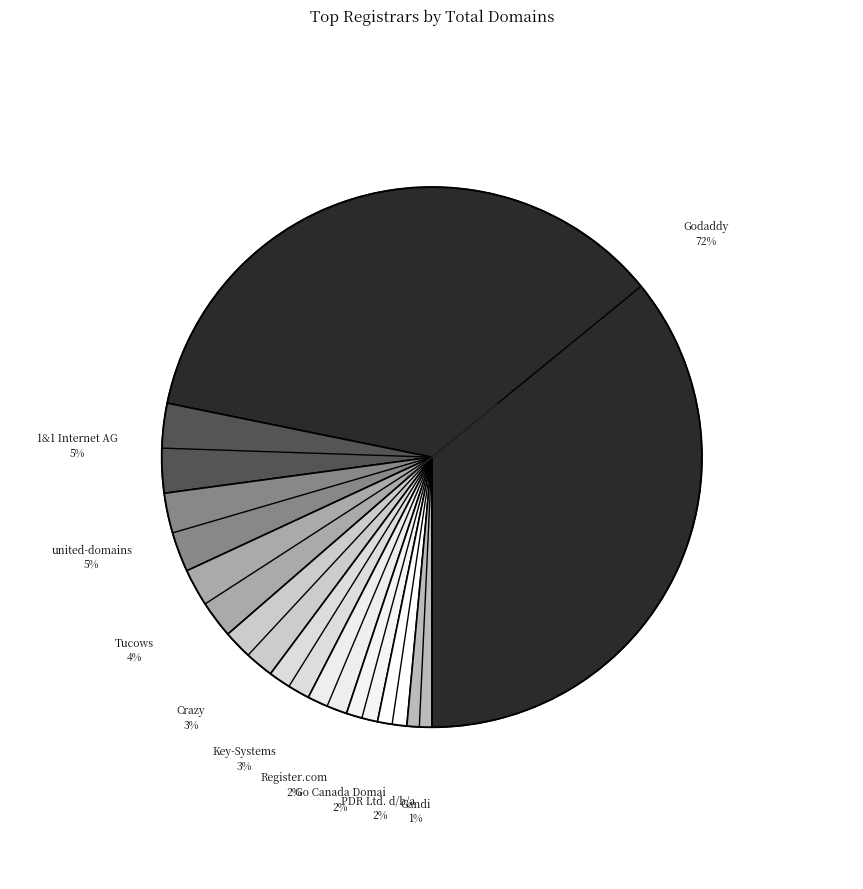

What percentage is NOT represented by united-domains AG?

95.2%